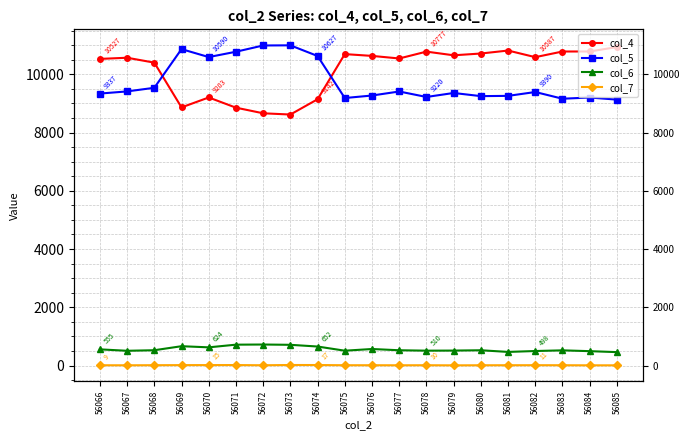

What are all the series names shown in the legend?

col_4, col_5, col_6, col_7